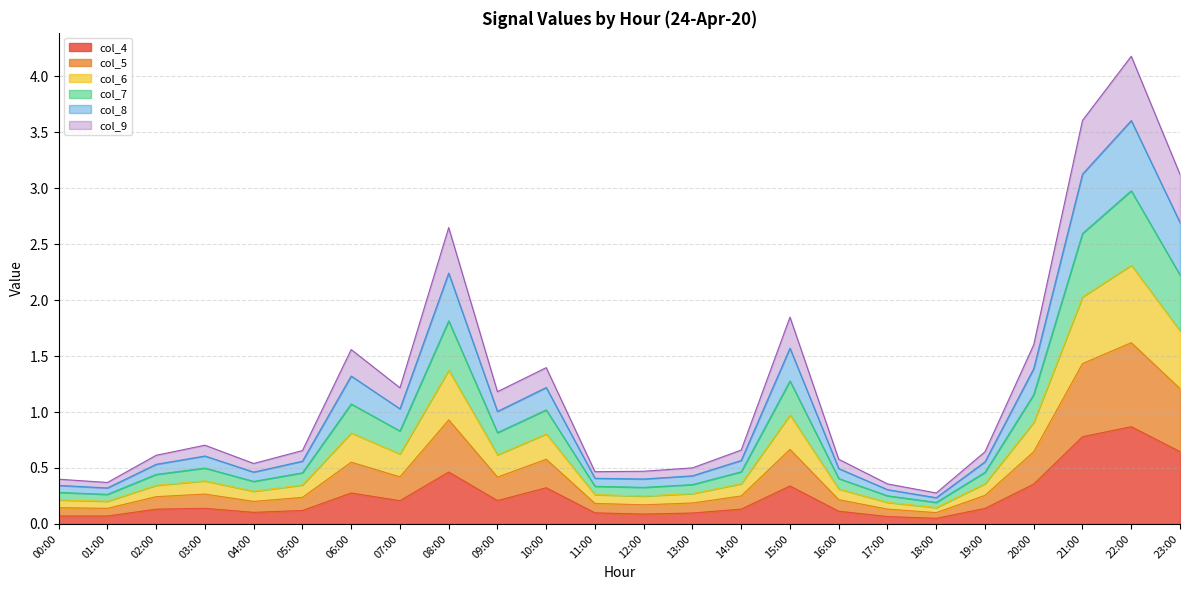

What is the smallest value displayed?

0.1